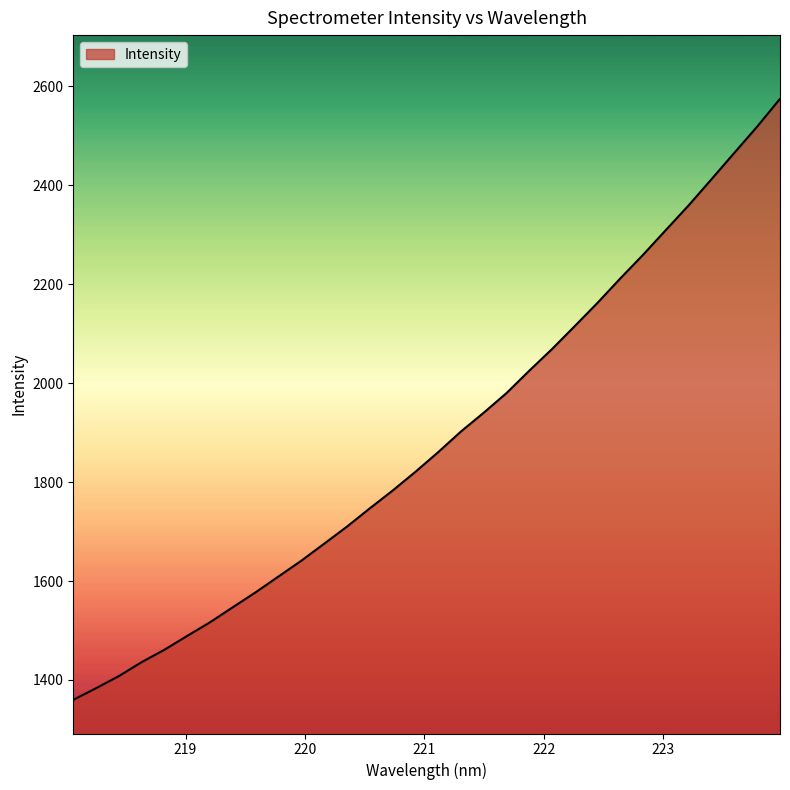

How many distinct data groups are displayed?

1